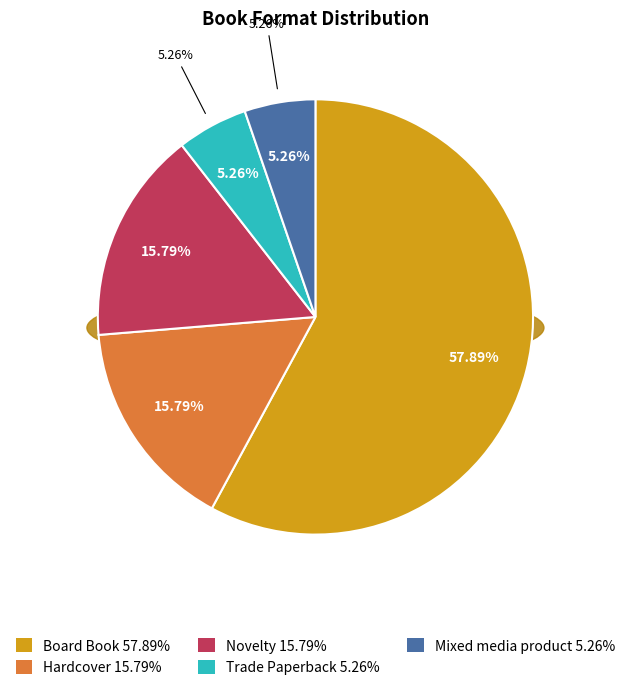

Approximately how many times larger is the value at Novelty compared to Trade Paperback?

3.0